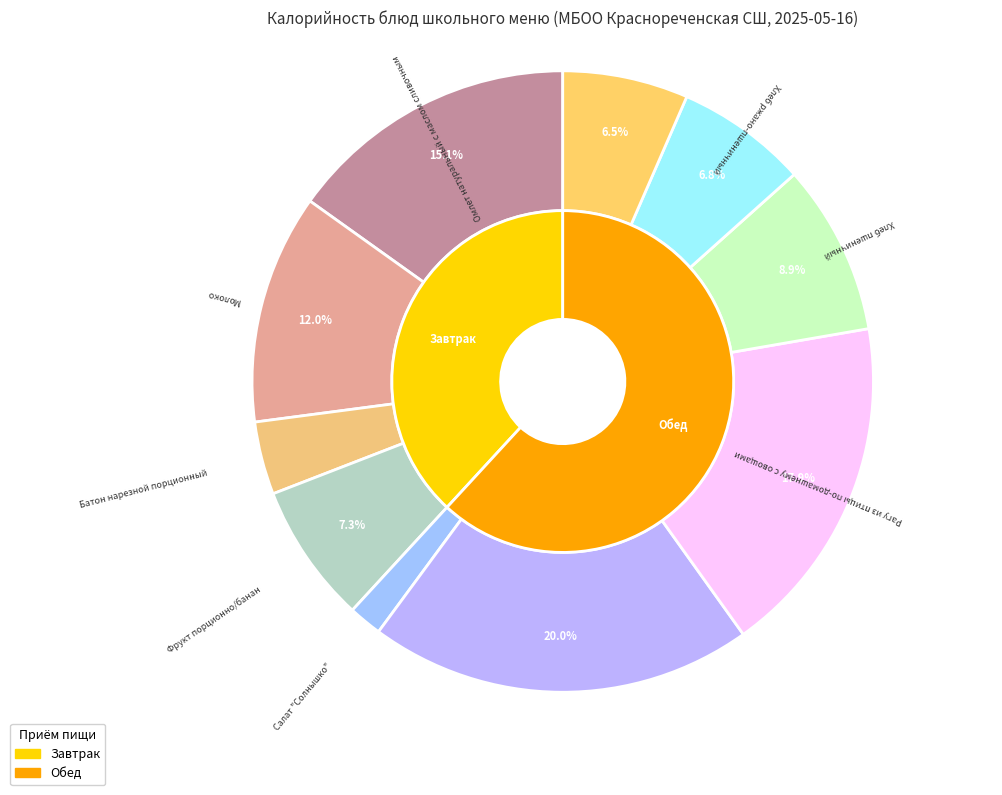

Between Сок фруктовый and Рагу из птицы по-домашнему с овощами, which is larger?

Рагу из птицы по-домашнему с овощами